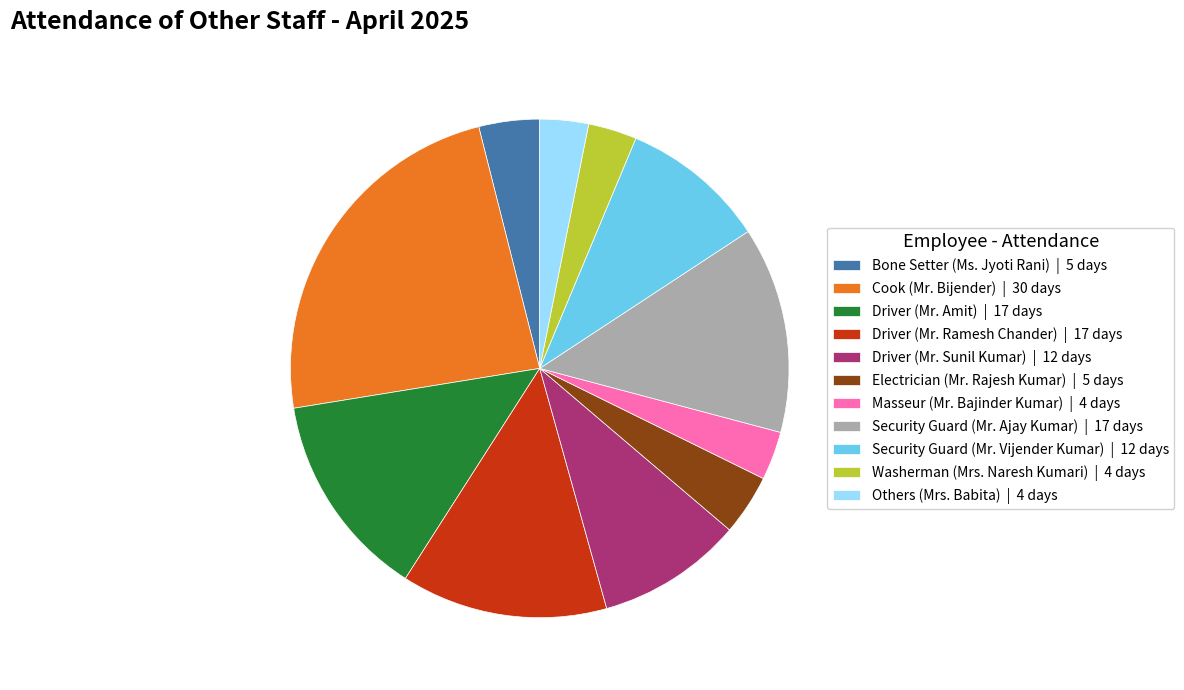

What is the ratio of the value at Washerman (Mrs. Naresh Kumari) to the value at Cook (Mr. Bijender)?

0.1